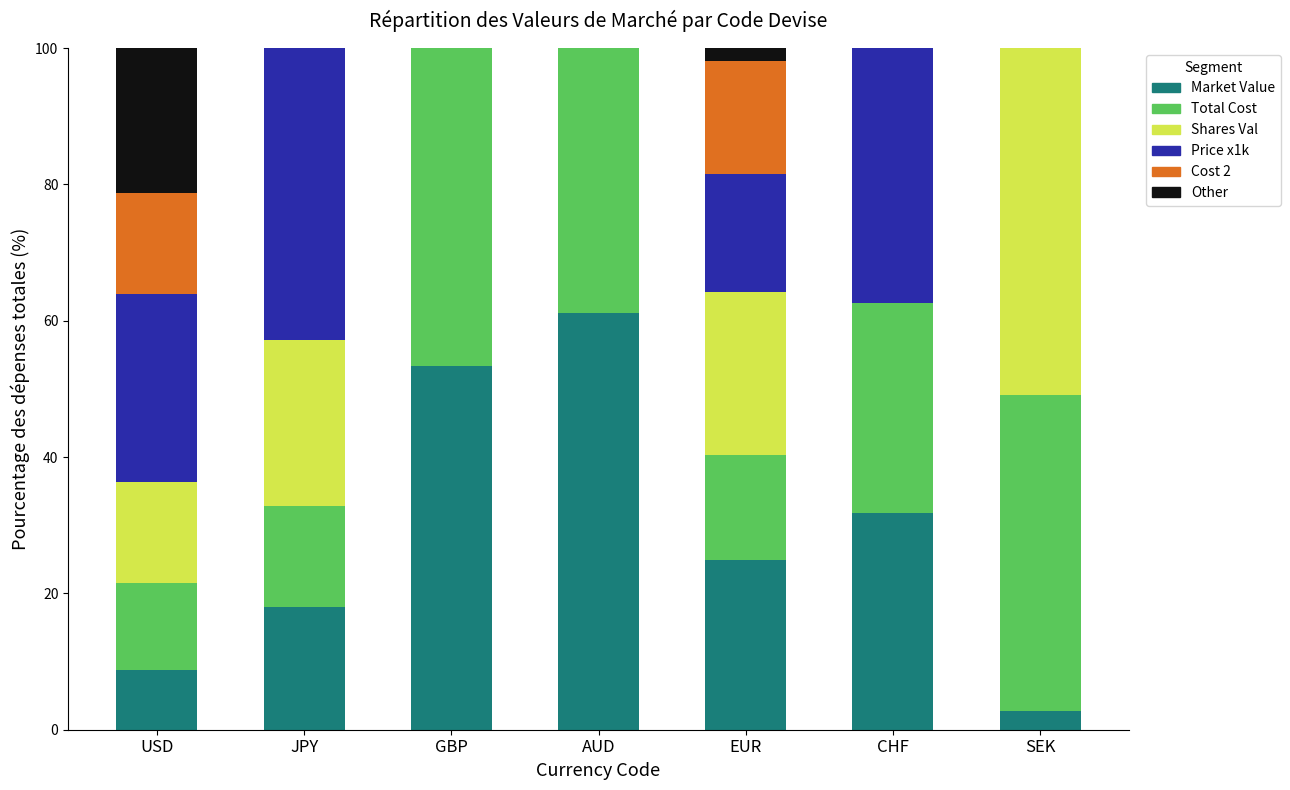

What is the total value across all series at USD?

100.0